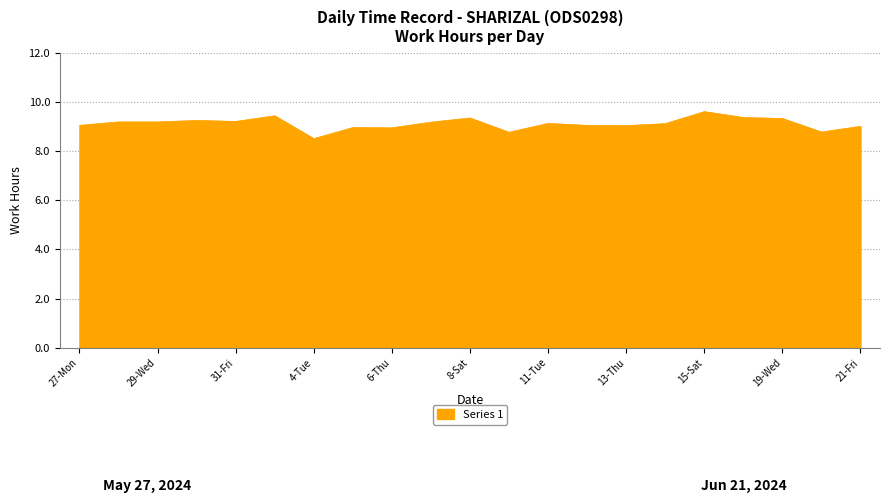

Does the chart have visible grid lines?

Yes